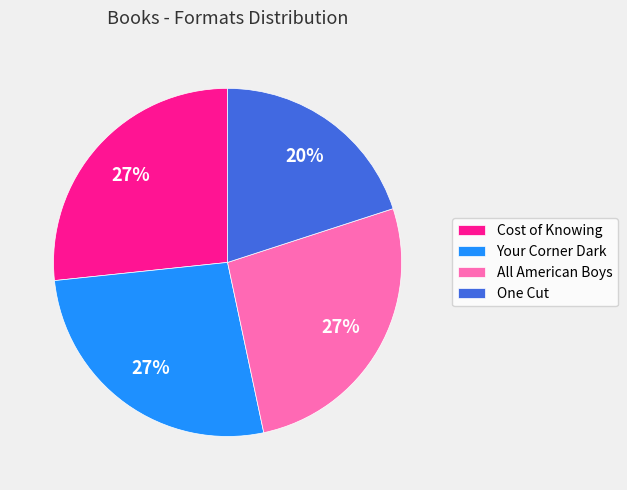

Is there a majority slice in this chart?

No